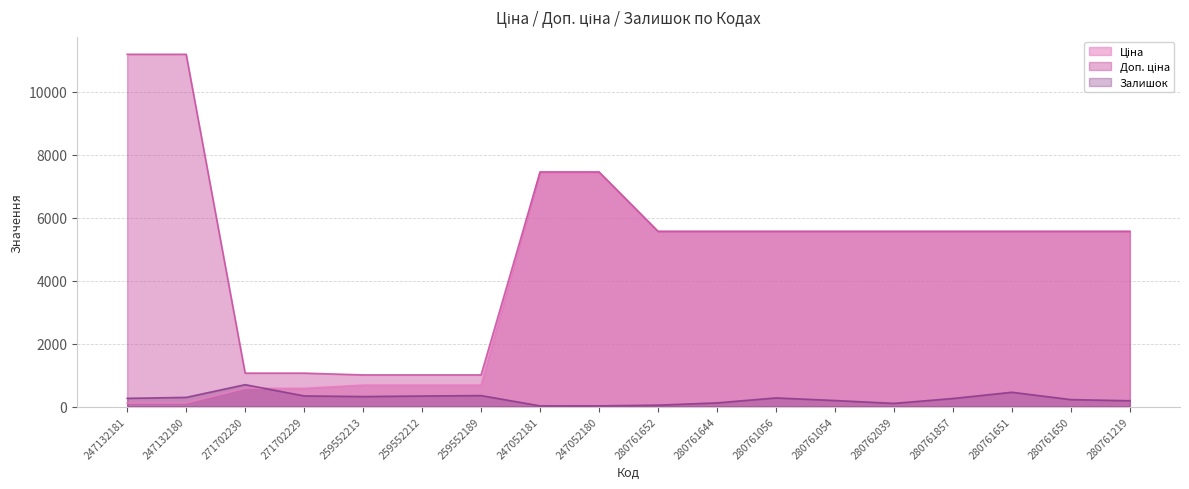

Where does the Доп. ціна series first go above 5560?

247132181